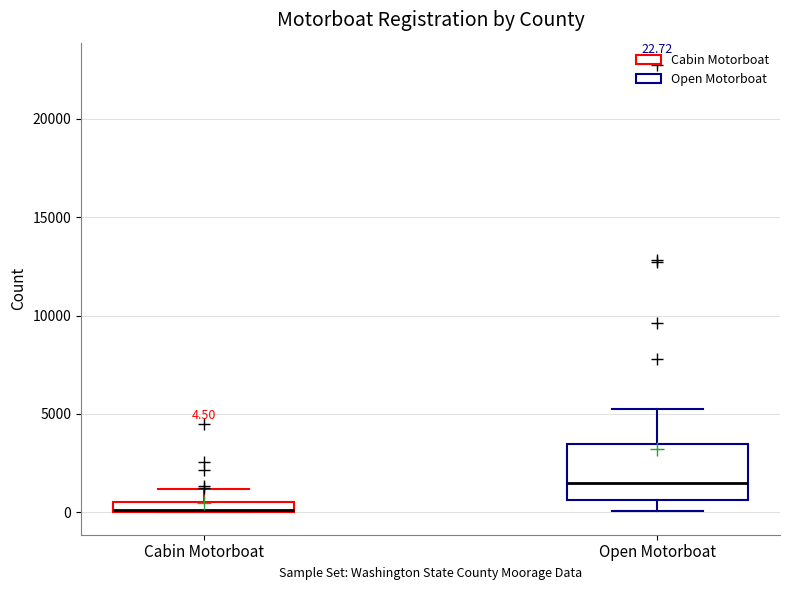

Which box is the tallest, from its lower edge to its upper edge?

Open Motorboat